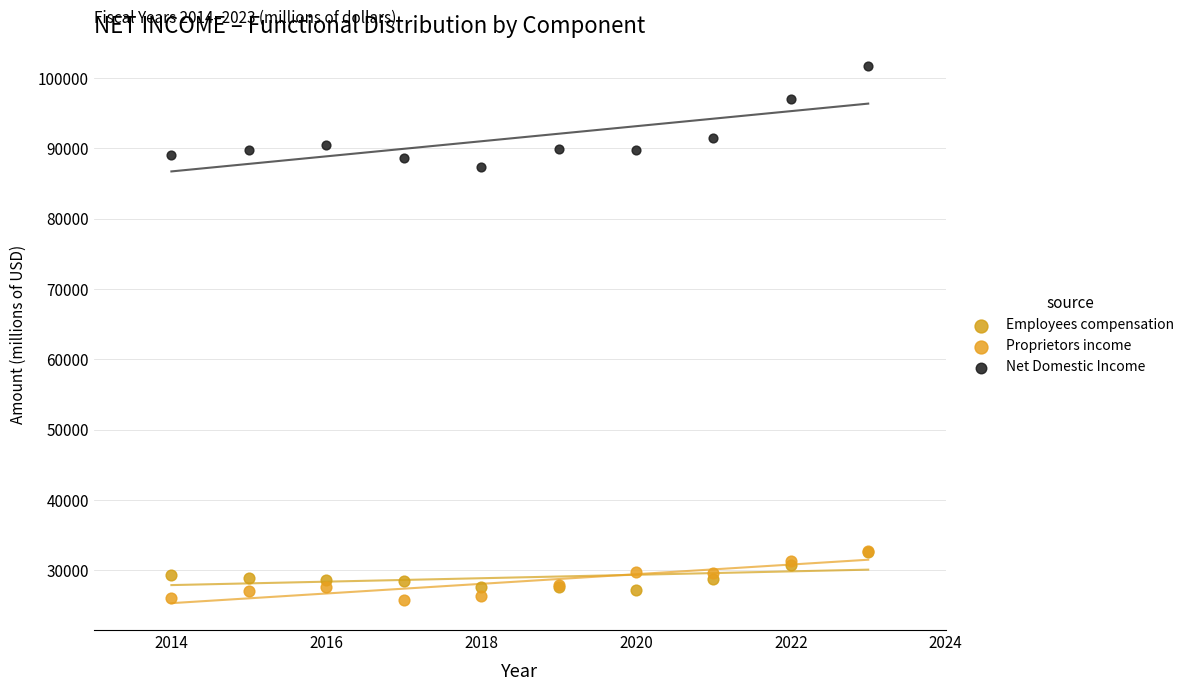

Which series has the largest Y range (max minus min)?

Net Domestic Income